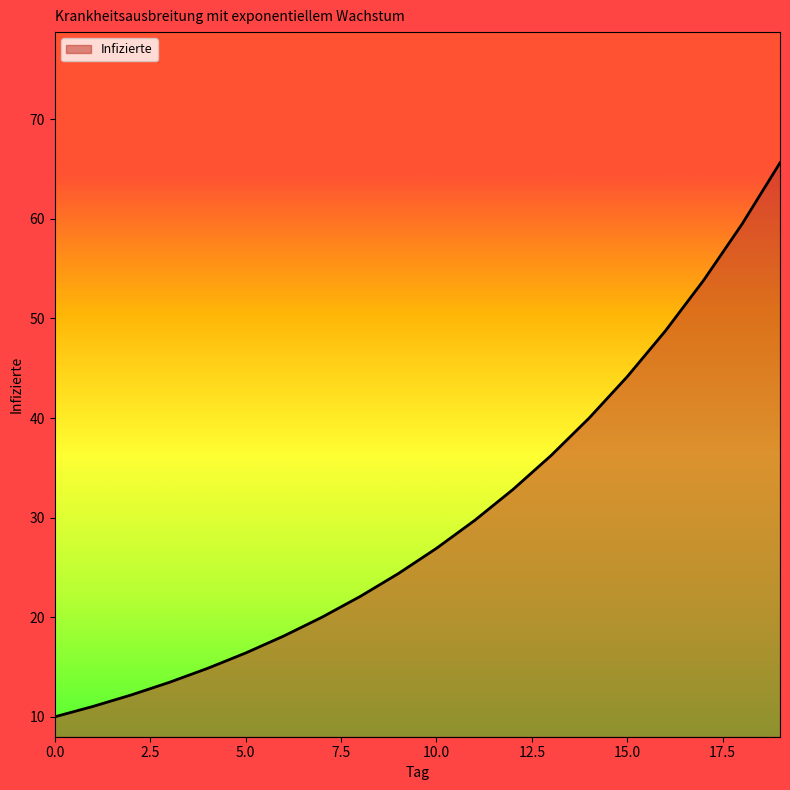

True or false: there are more than 1 points higher than both neighbors.

False